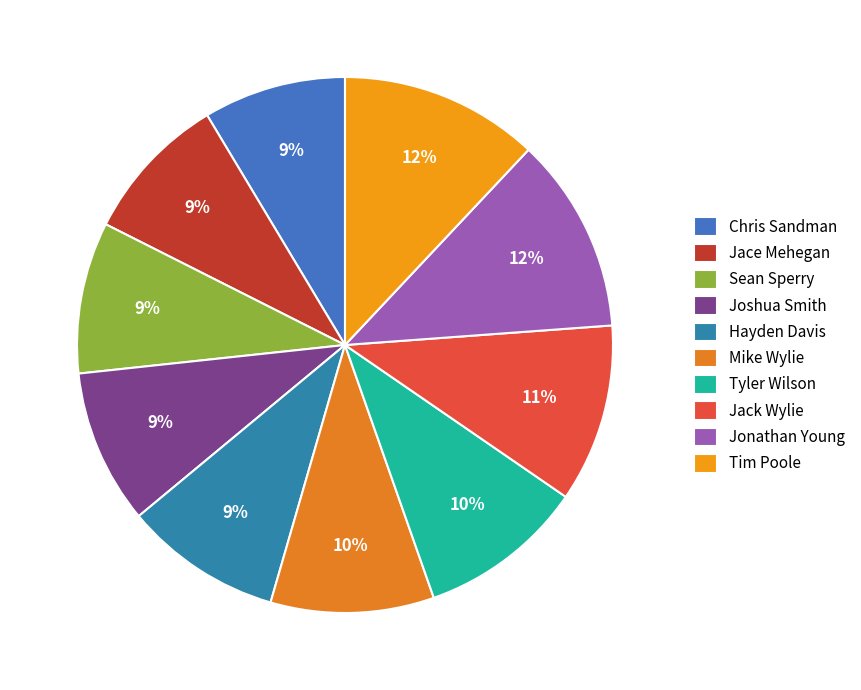

To the nearest percent, what portion does Mike Wylie represent?

10%